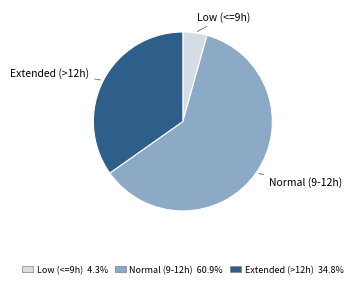

Is there any slice that represents more than half of the pie?

Yes